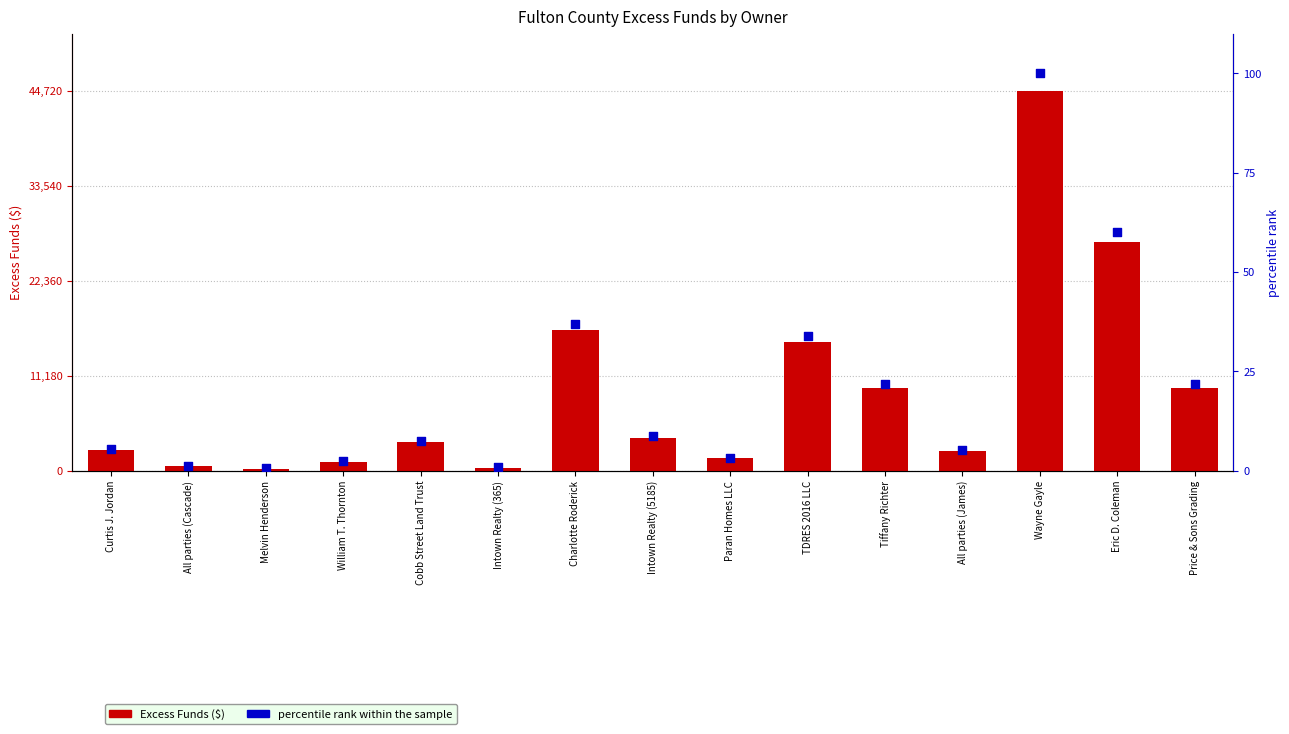

What are all the series names shown in the legend?

Excess Funds, percentile rank within the sample